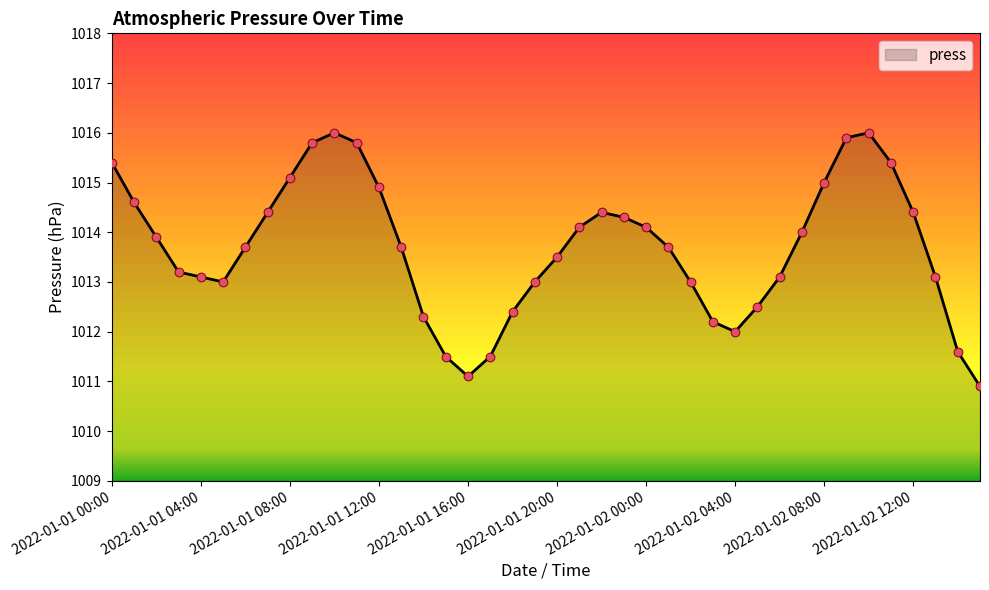

What is the maximum value shown in the chart?

1016.0